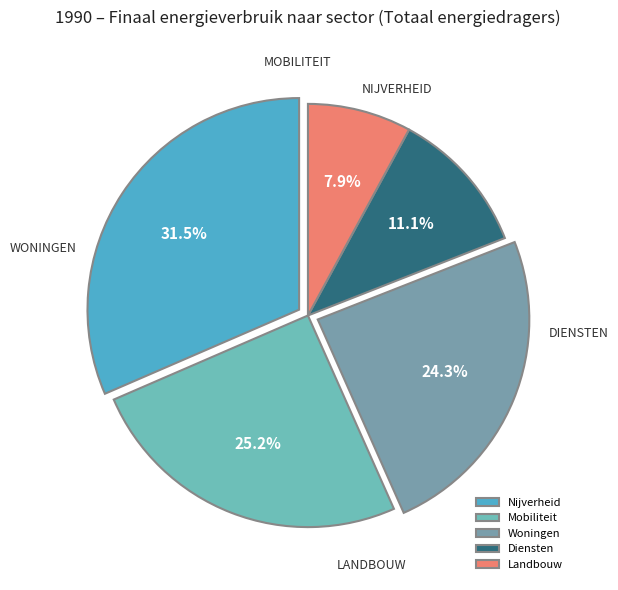

Which has a higher value, Mobiliteit or Diensten?

Mobiliteit